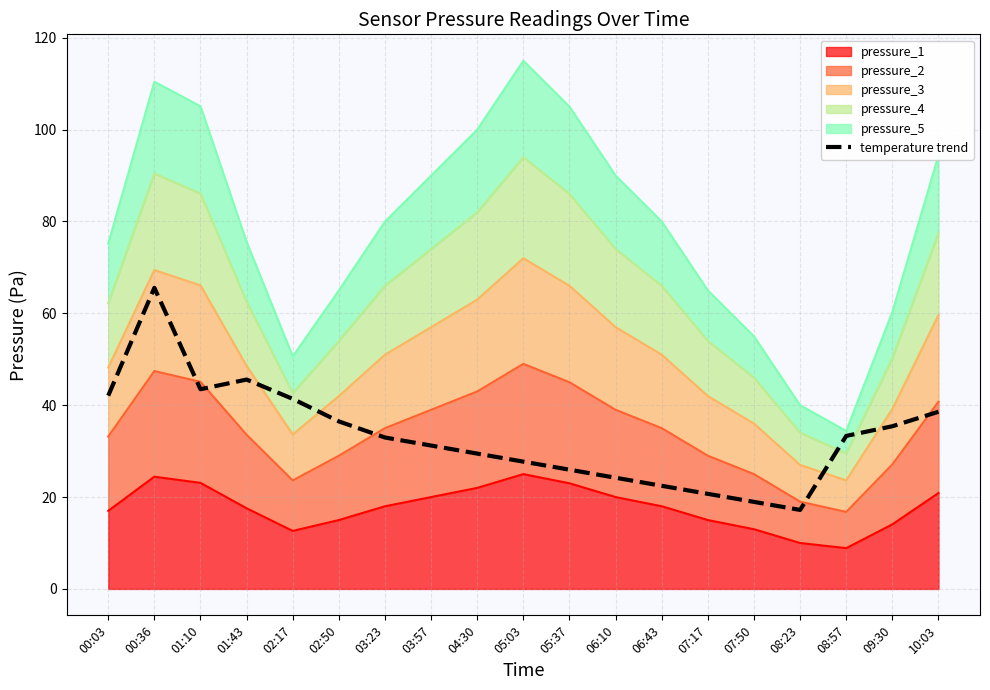

What is the change in value from 06:43 to 08:23?

-5.3